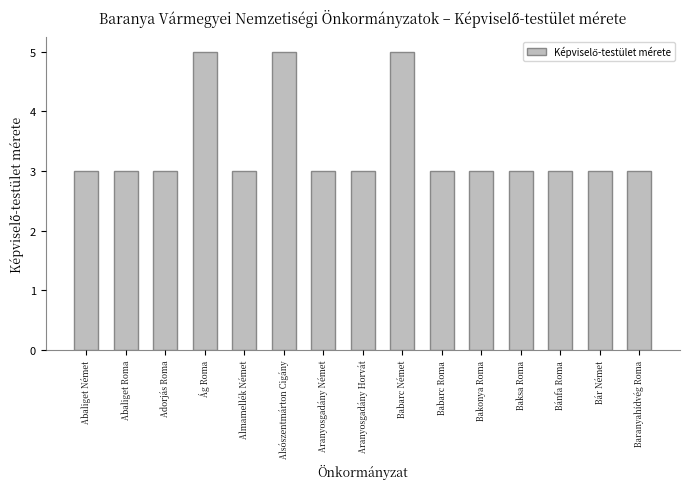

What is the change in value from Ág Roma to Bár Német?

-2